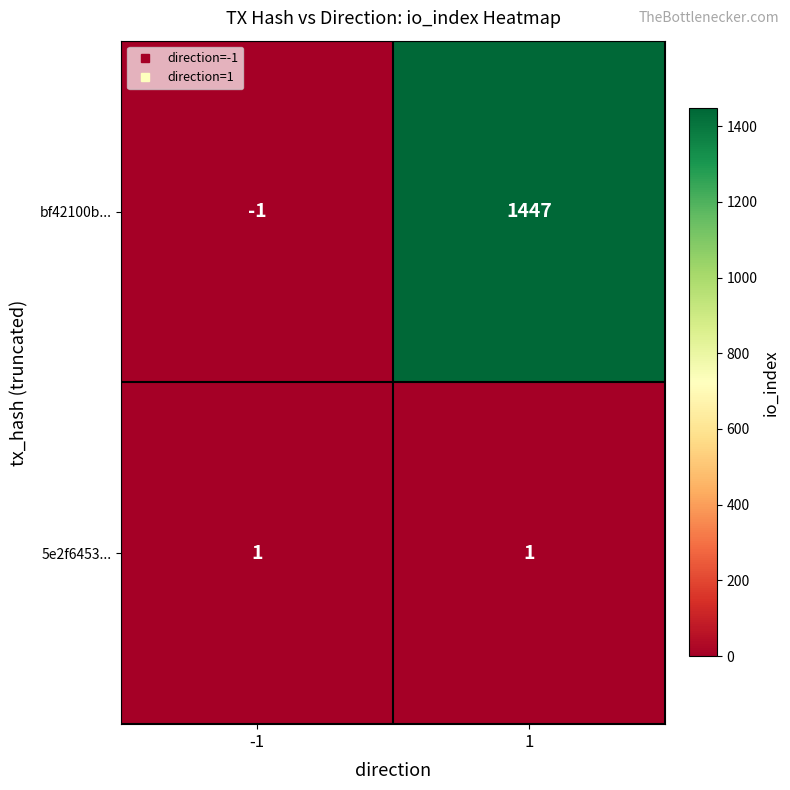

What is the smallest value displayed?

-1